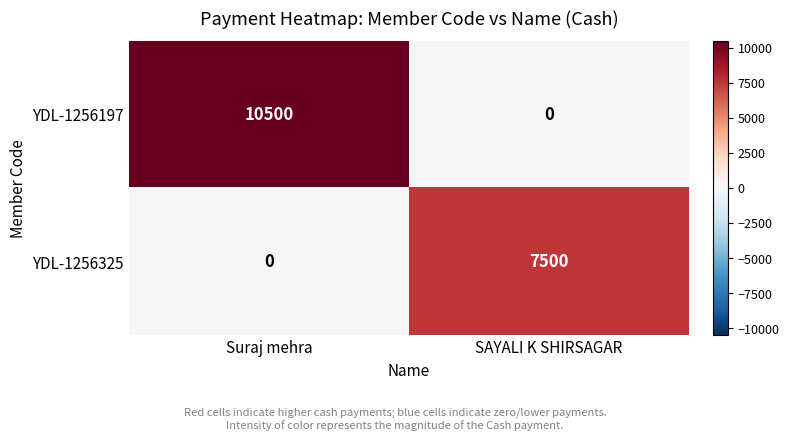

What is the sum of all YDL-1256325 values?

7500